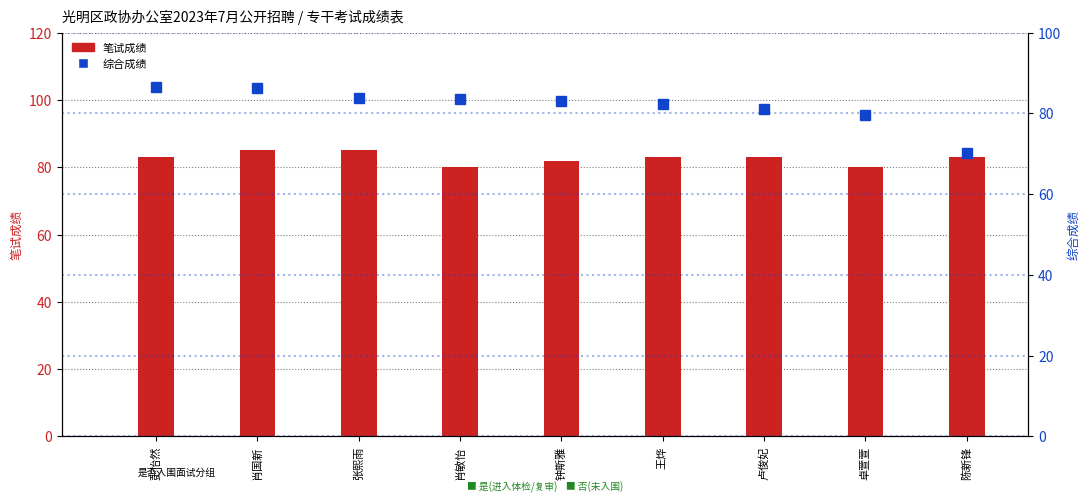

What is the value of the 笔试成绩 bar at the 1st from the left?

83.0